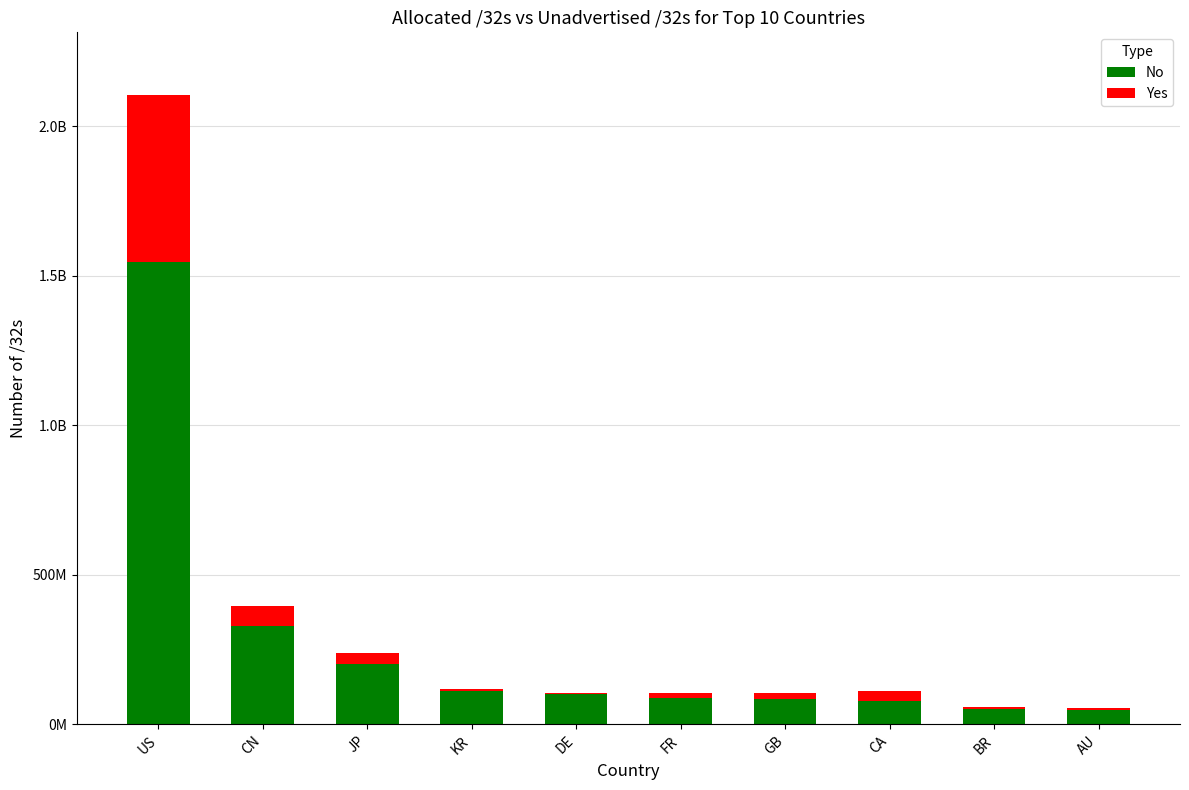

What is the difference between the Yes values at DE and JP?

30962680